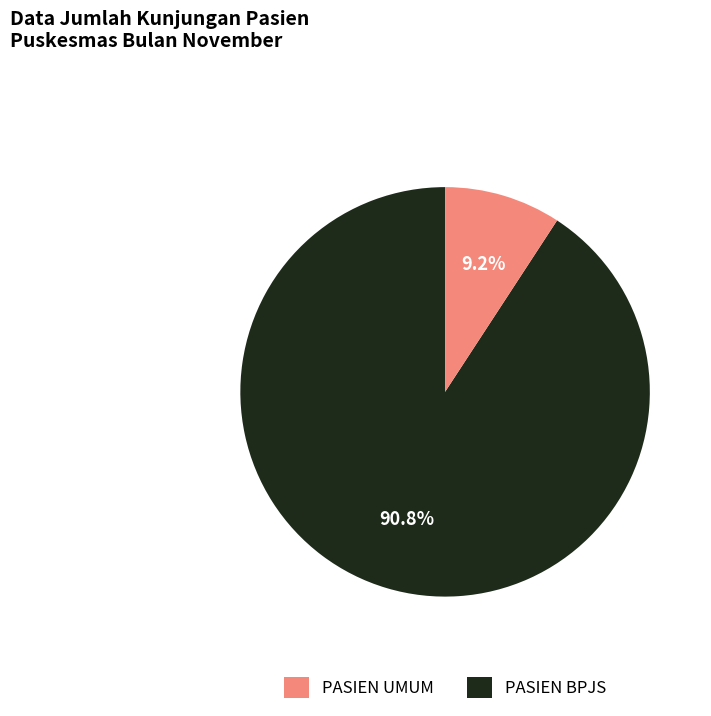

Does any single category account for the majority?

Yes